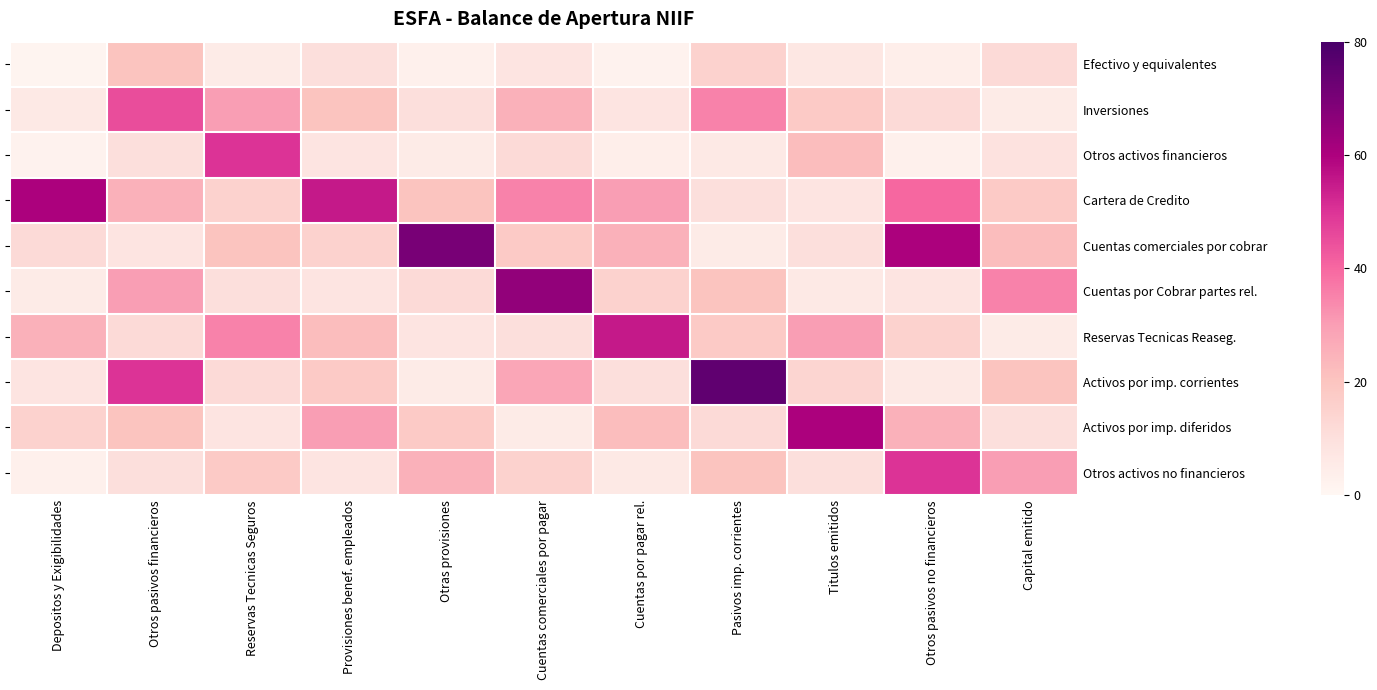

Rank the series at Cuentas por pagar rel. from lowest to highest value.

Efectivo y equivalentes, Otros activos financieros, Otros activos no financieros, Inversiones, Activos por imp. corrientes, Cuentas por Cobrar partes rel., Activos por imp. diferidos, Cuentas comerciales por cobrar, Cartera de Credito, Reservas Tecnicas Reaseg.